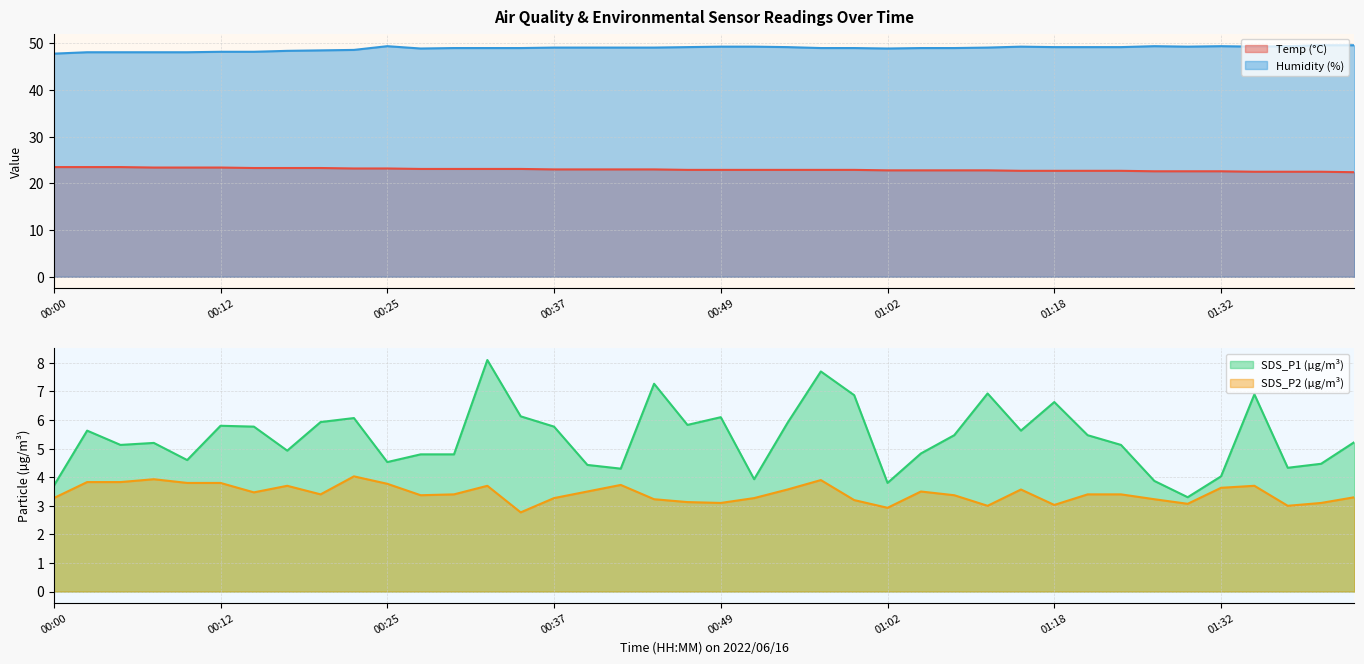

True or false: Temp and SDS_P1 cross at least once.

False